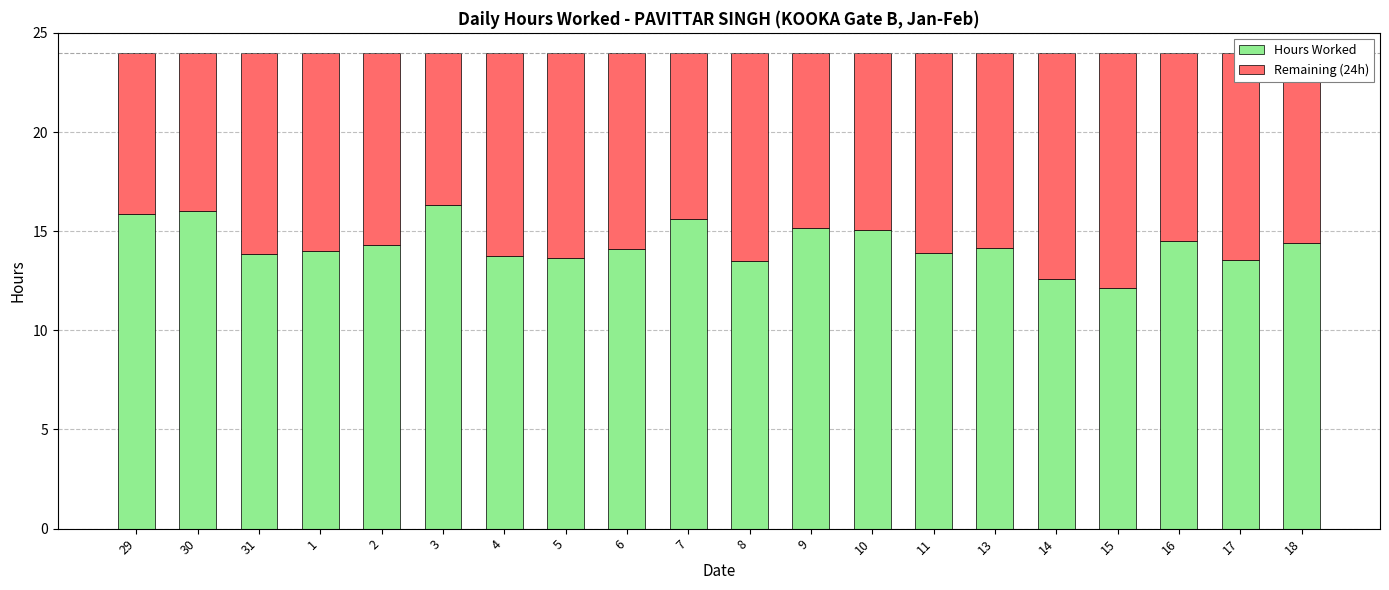

How many data points does each series have?

20